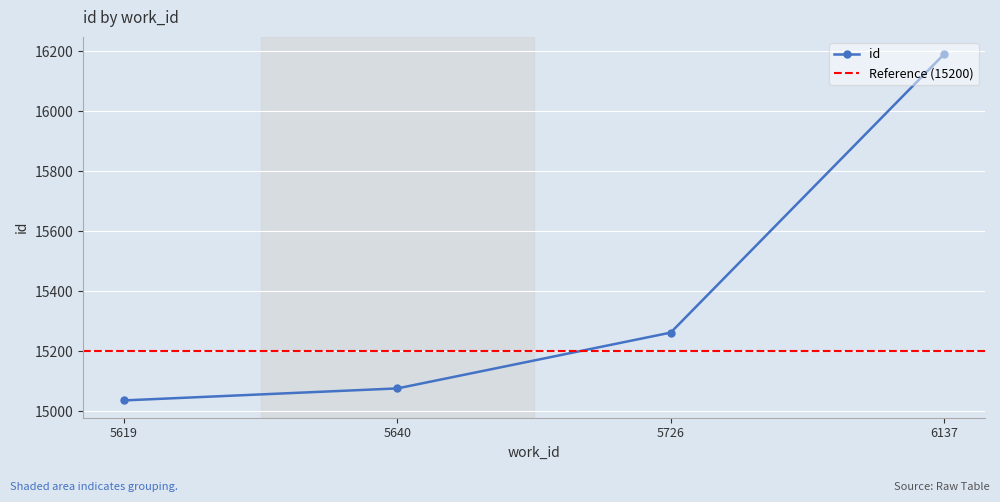

What is the change in value from 5640 to 6137?

+1114